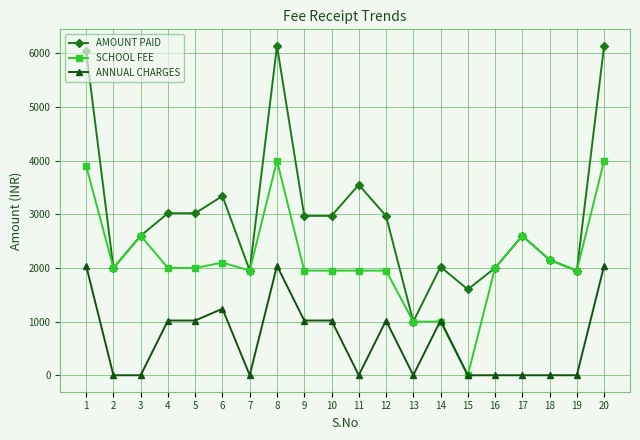

Where is the first local maximum for SCHOOL FEE?

3